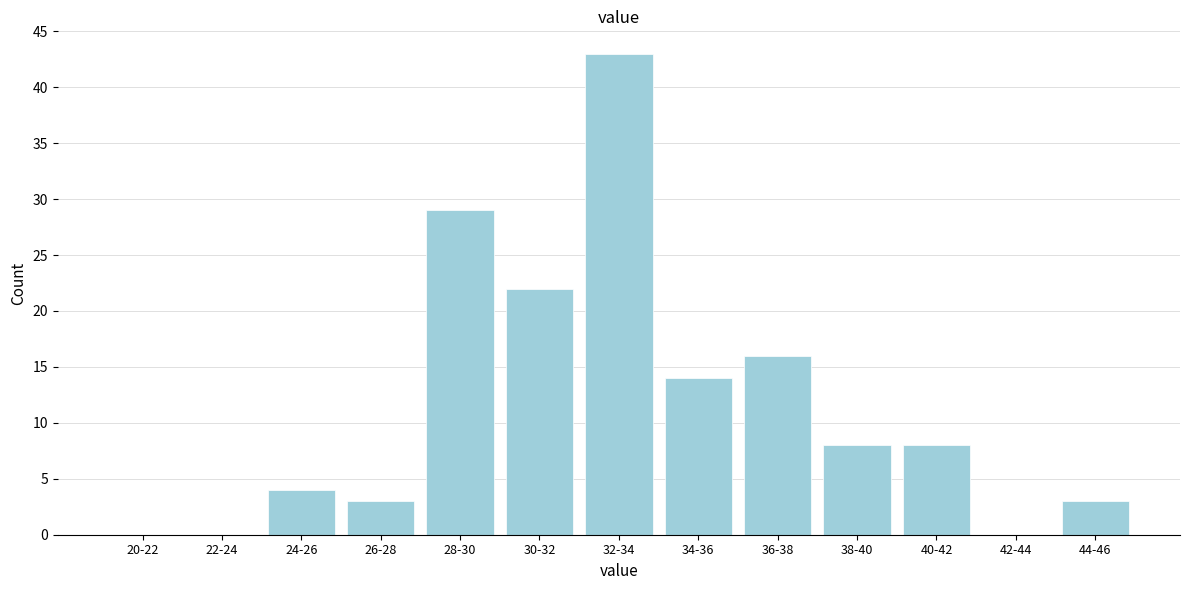

Reading right to left, extract all data points from this chart.

44-46=3	42-44=0	40-42=8	38-40=8	36-38=16	34-36=14	32-34=43	30-32=22	28-30=29	26-28=3	24-26=4	22-24=0	20-22=0